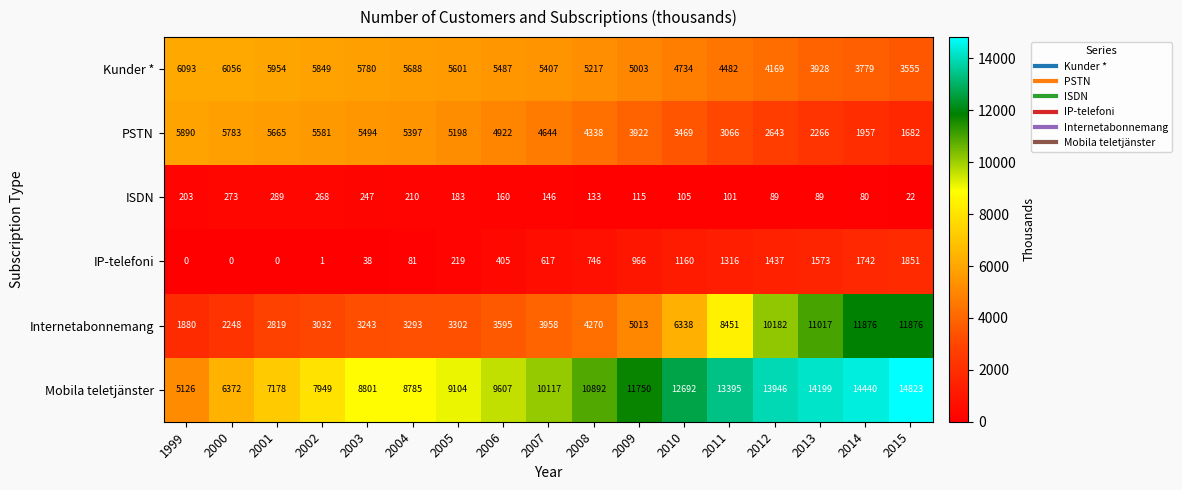

What value does the PSTN series have at 2002?

5581